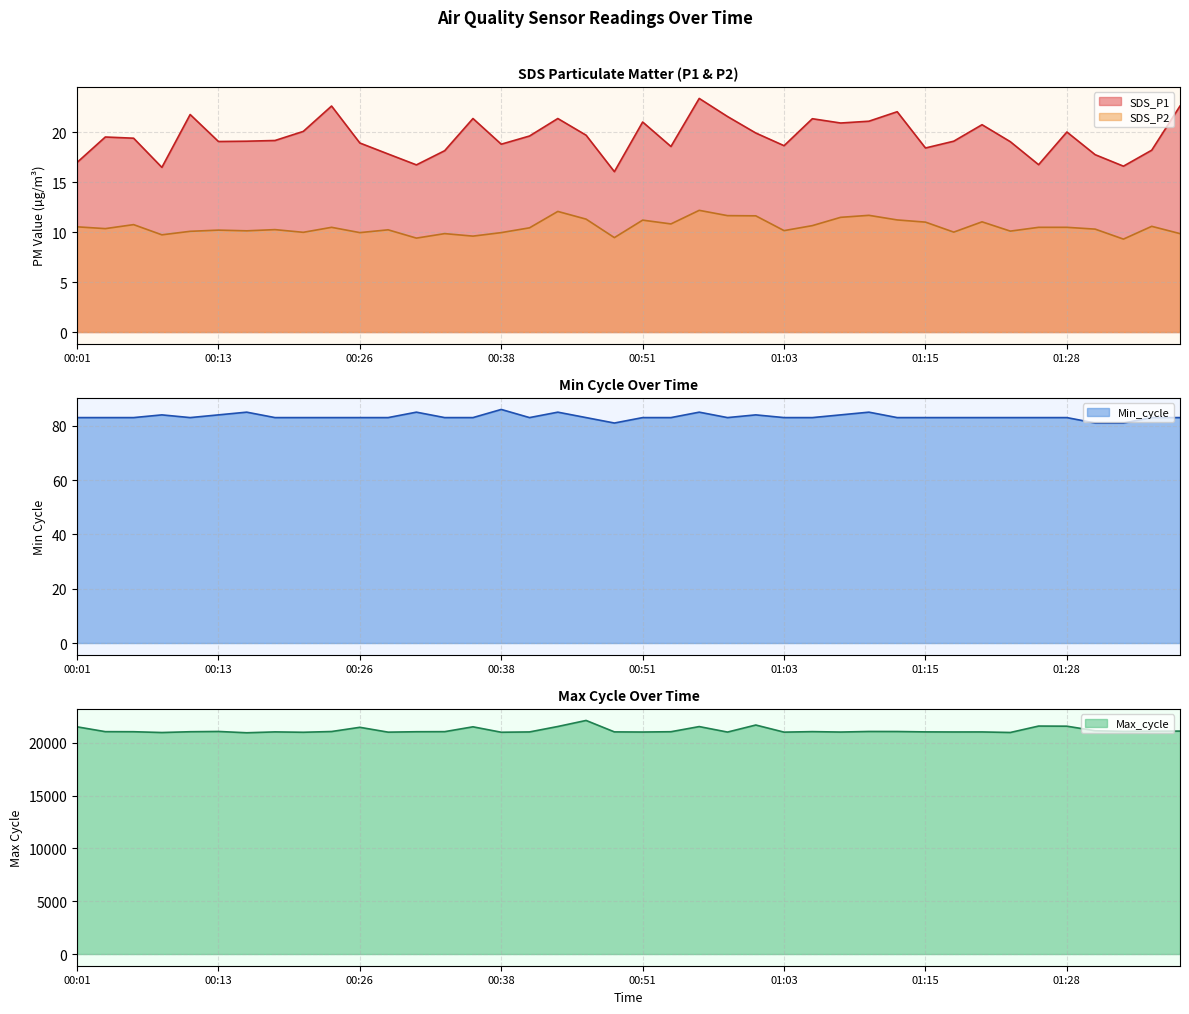

True or false: SDS_P1 has a value of 28.6 at 01:33.

False